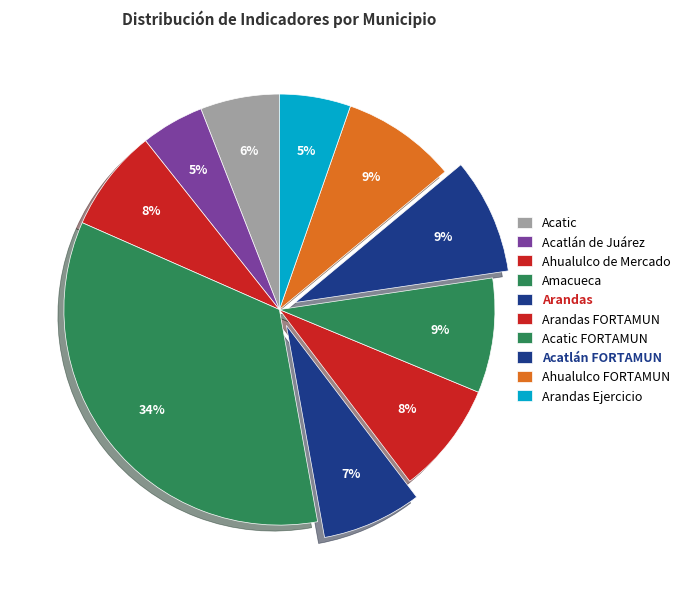

How many slices are in this pie chart?

10